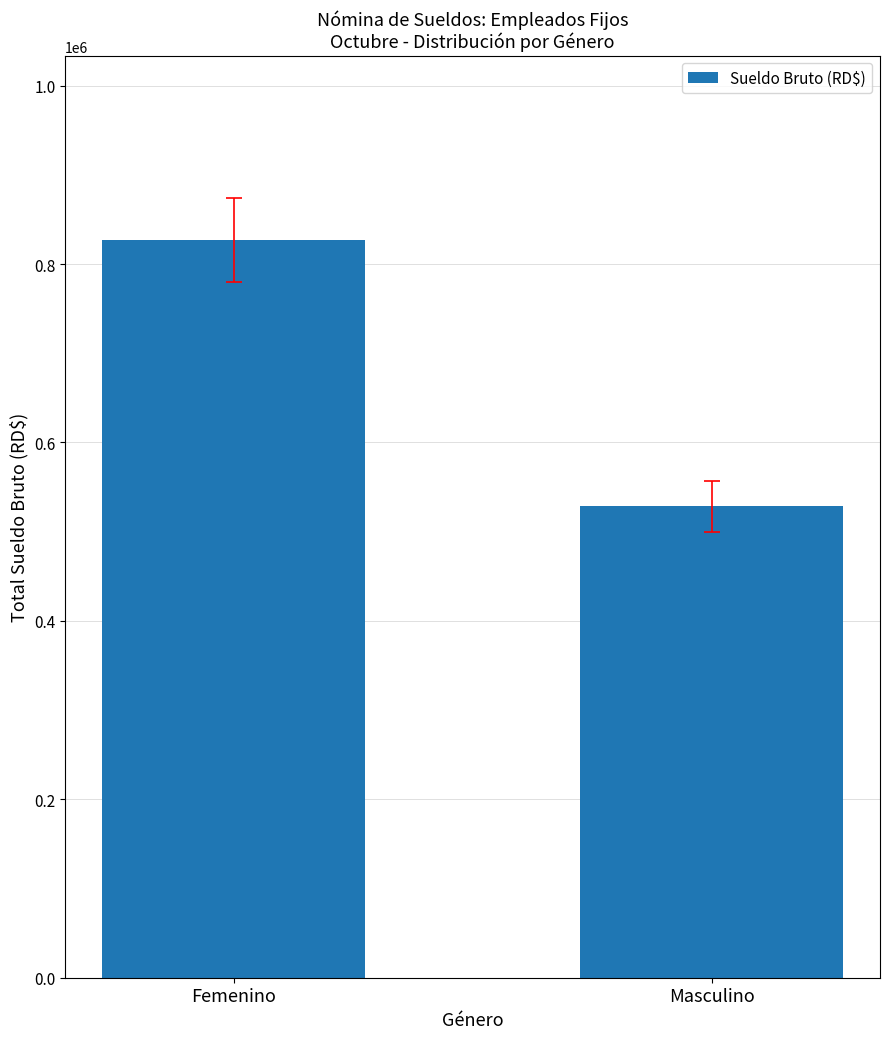

What is the change in value from Femenino to Masculino?

-298400